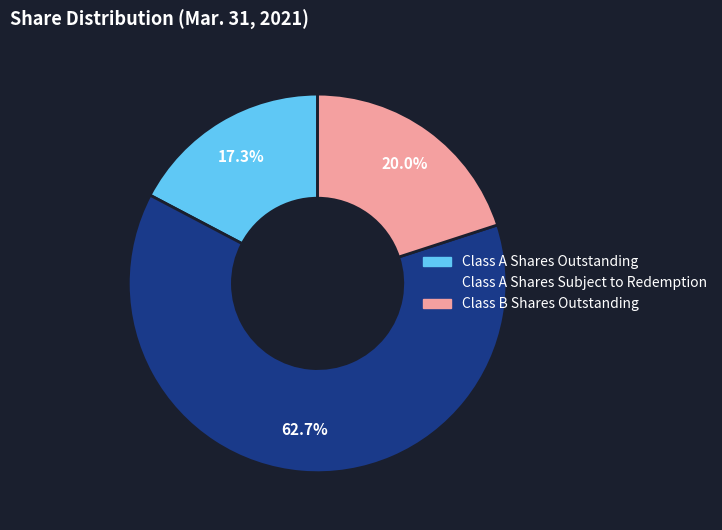

True or false: Class A Shares Outstanding accounts for 10% of the total.

False